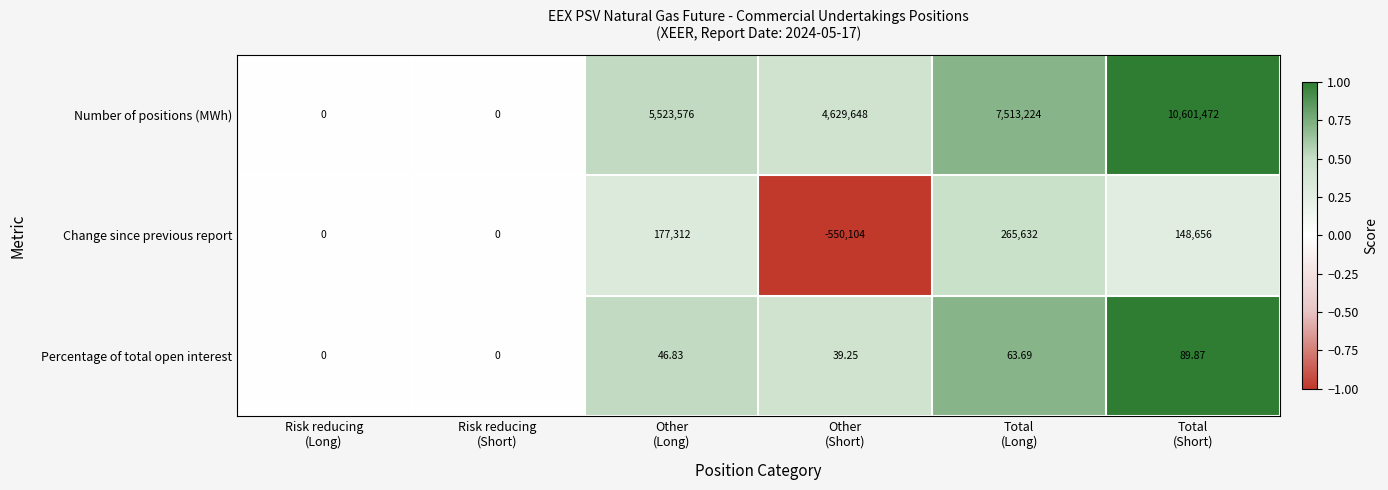

List the series in order of their peak value, lowest first.

Percentage of total open interest, Change since previous report, Number of positions (MWh)